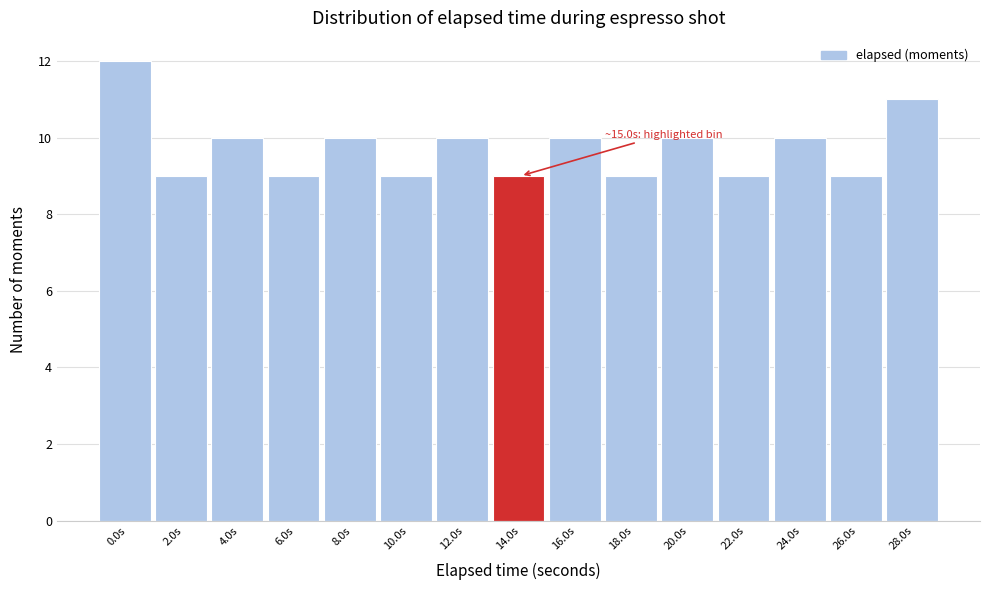

Reading left to right, transcribe all the data shown in this chart.

0.0s=12	2.0s=9	4.0s=10	6.0s=9	8.0s=10	10.0s=9	12.0s=10	14.0s=9	16.0s=10	18.0s=9	20.0s=10	22.0s=9	24.0s=10	26.0s=9	28.0s=11